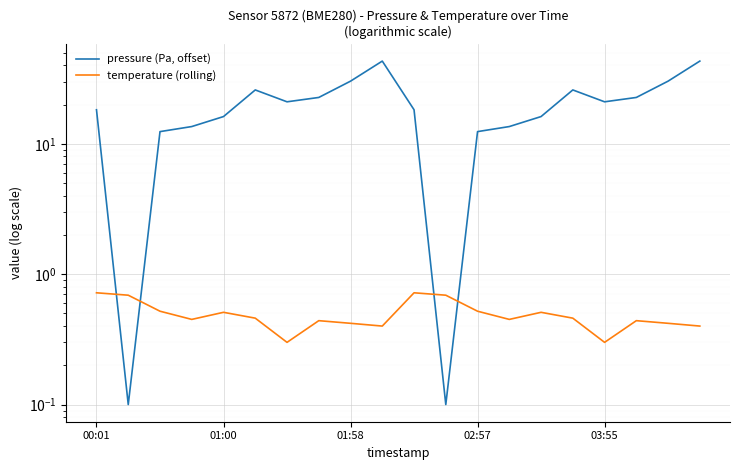

Is it true that pressure (Pa, offset) equals 43.1 at 19?

True